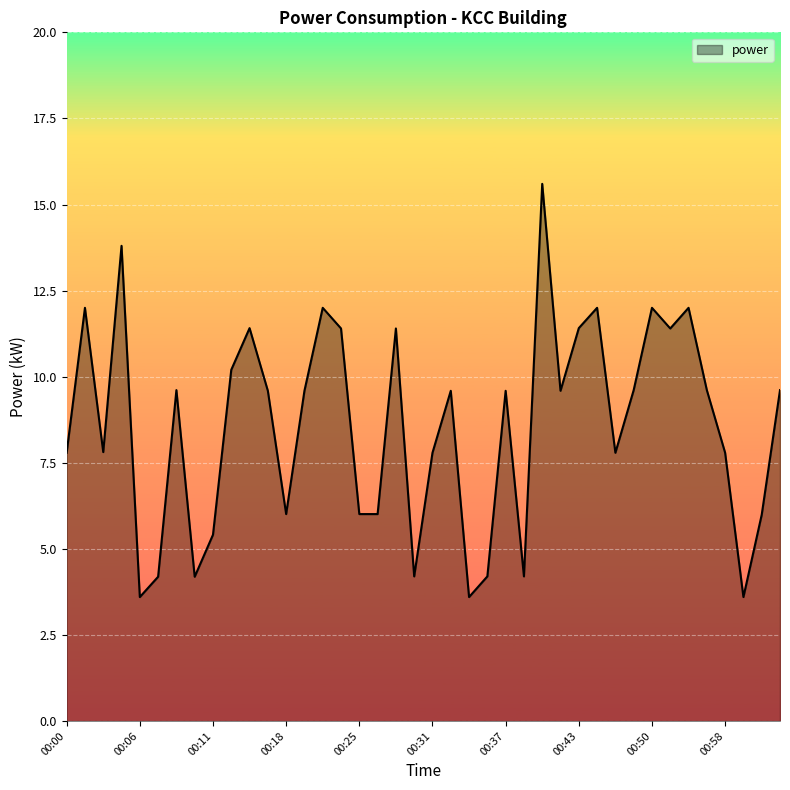

What is the difference between the maximum and minimum values?

12.0